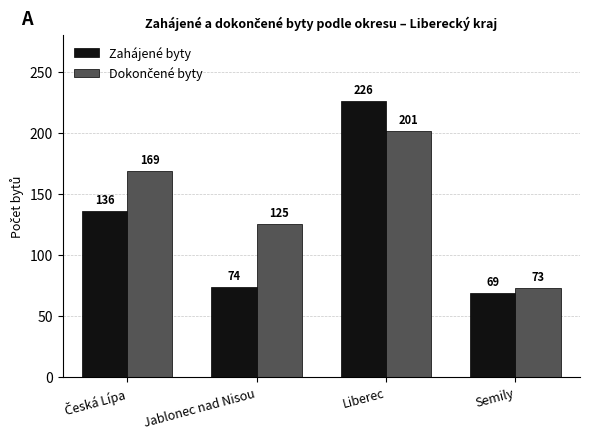

What is the spread (max minus min) of values at Liberec?

25